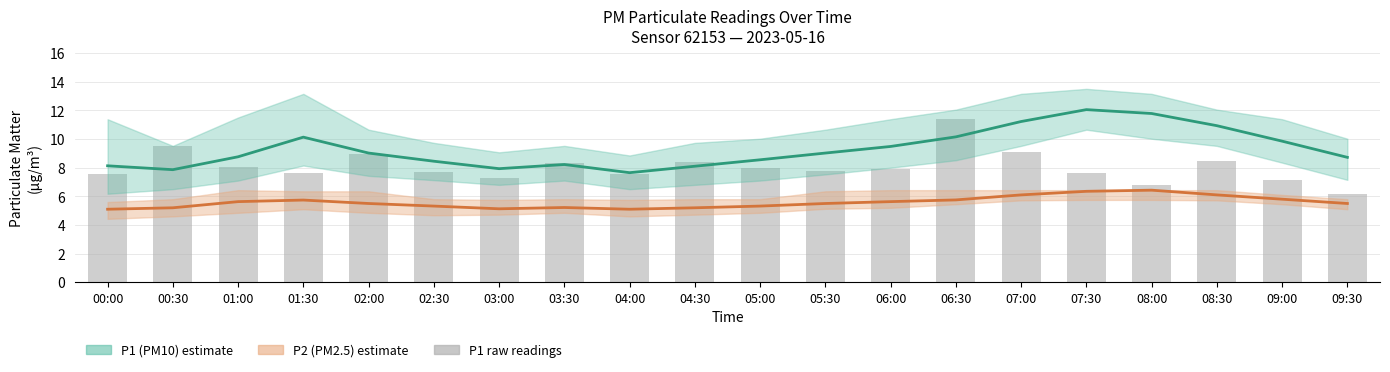

The value of P1 raw at 06:00 is 7.9. True or false?

True